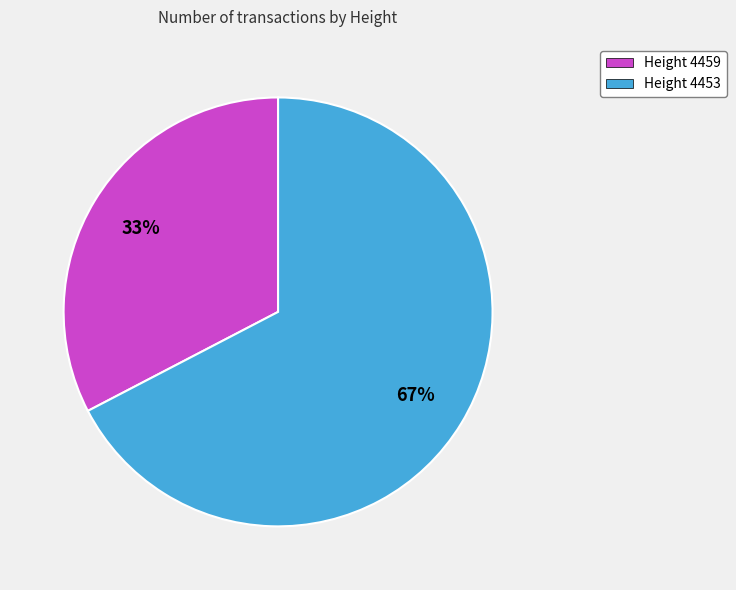

True or false: Height 4459 accounts for 48% of the total.

False